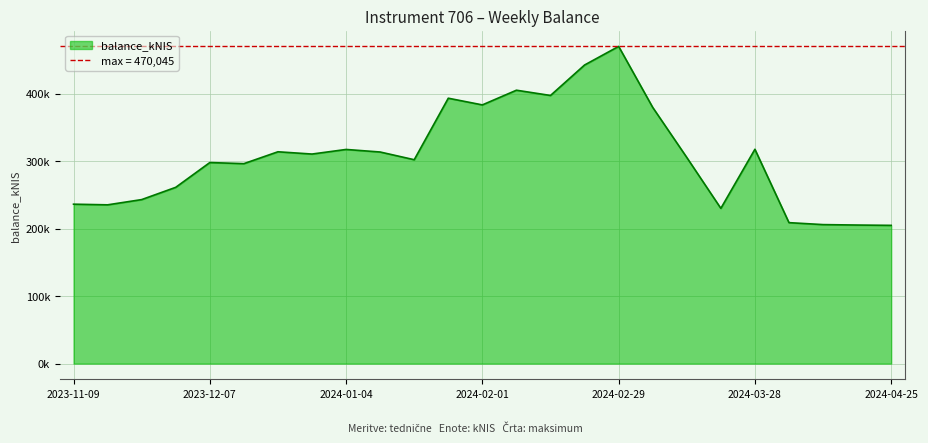

What position from the right is 2023-12-21?

19